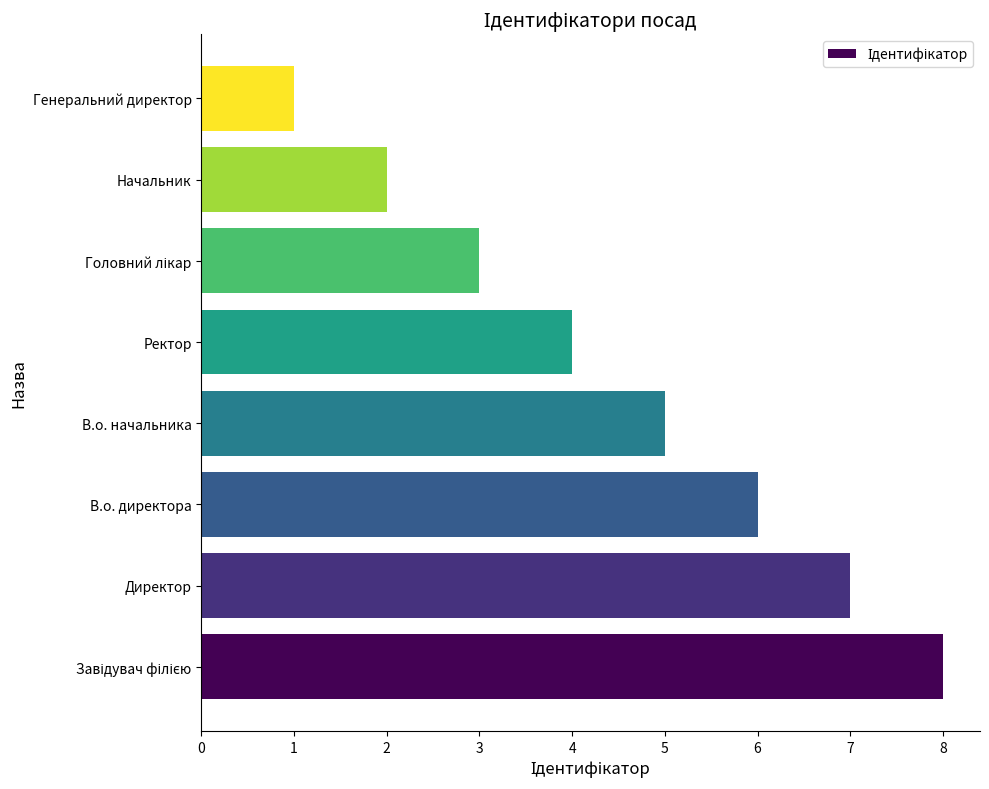

Reading top to bottom, extract all data points from this chart.

1	2	3	4	5	6	7	8